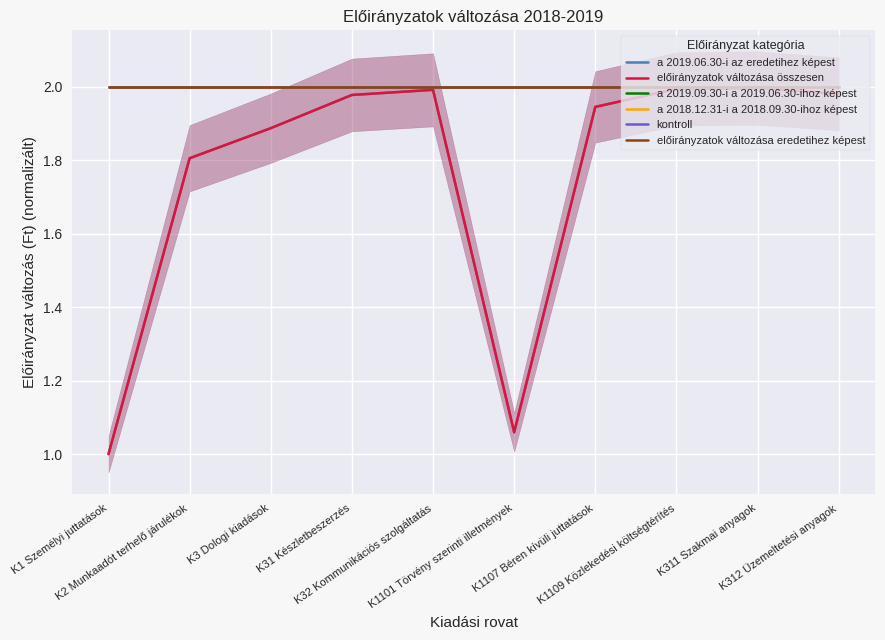

What are all the series names shown in the legend?

a 2019.06.30-i az eredetihez képest, előirányzatok változása összesen, a 2019.09.30-i a 2019.06.30-ihoz képest, a 2018.12.31-i a 2018.09.30-ihoz képest, kontroll, előirányzatok változása eredetihez képest